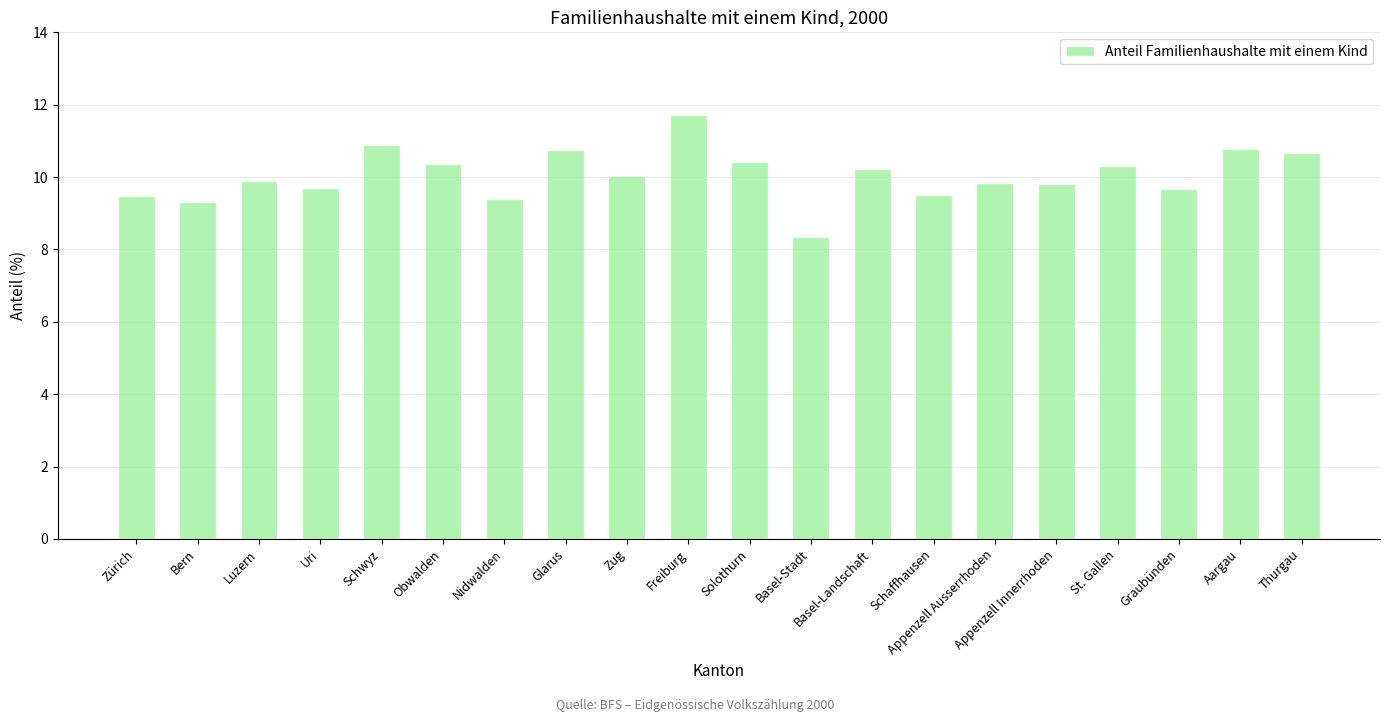

What is the average value?

10.1